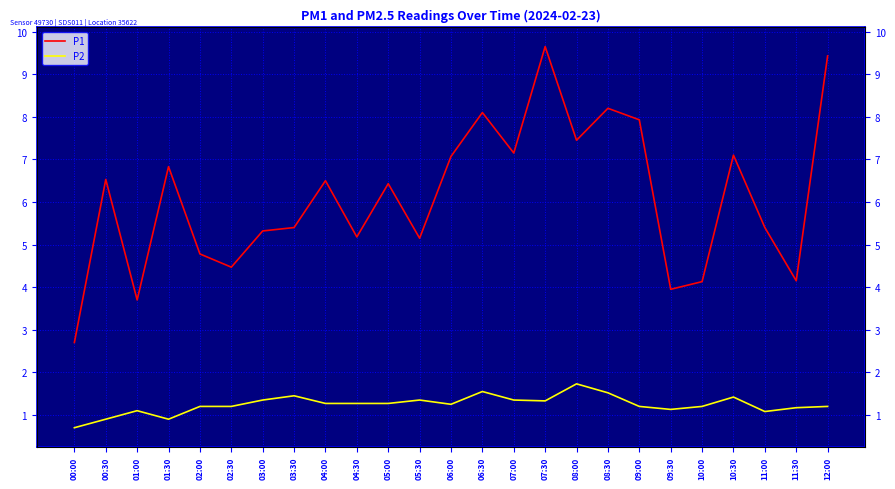

What is the label of the 19th point from the left?

09:00